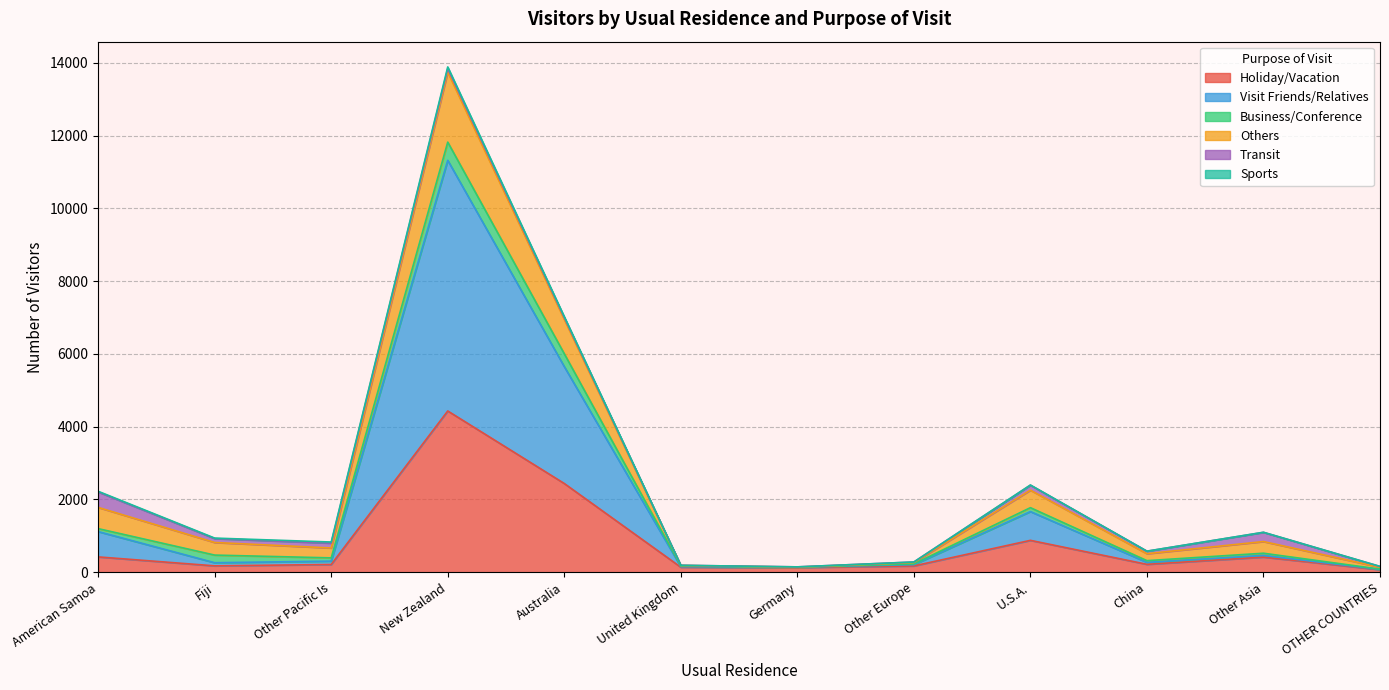

What is the maximum value for Holiday/Vacation?

4432